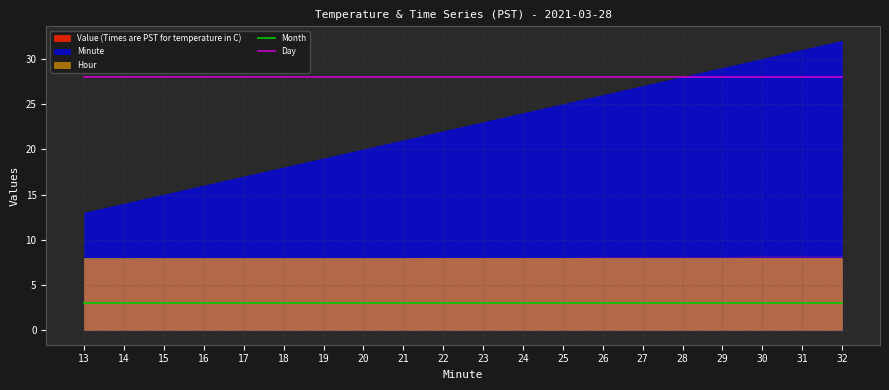

True or false: Month and Day cross at least once.

False